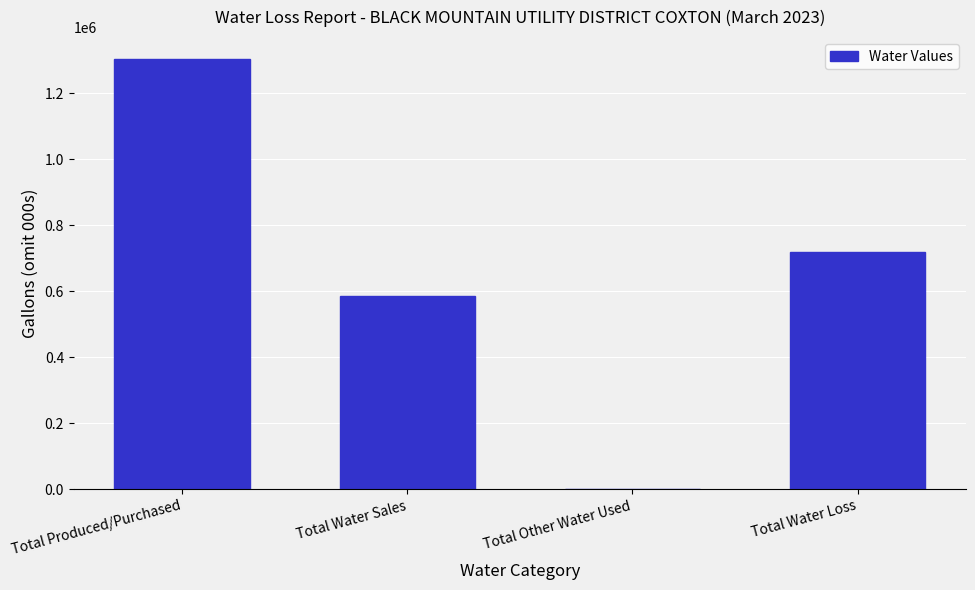

Reading right to left, what are all the values shown in this chart?

Total Water Loss=718780	Total Other Water Used=0	Total Water Sales=586710	Total Produced/Purchased=1305490